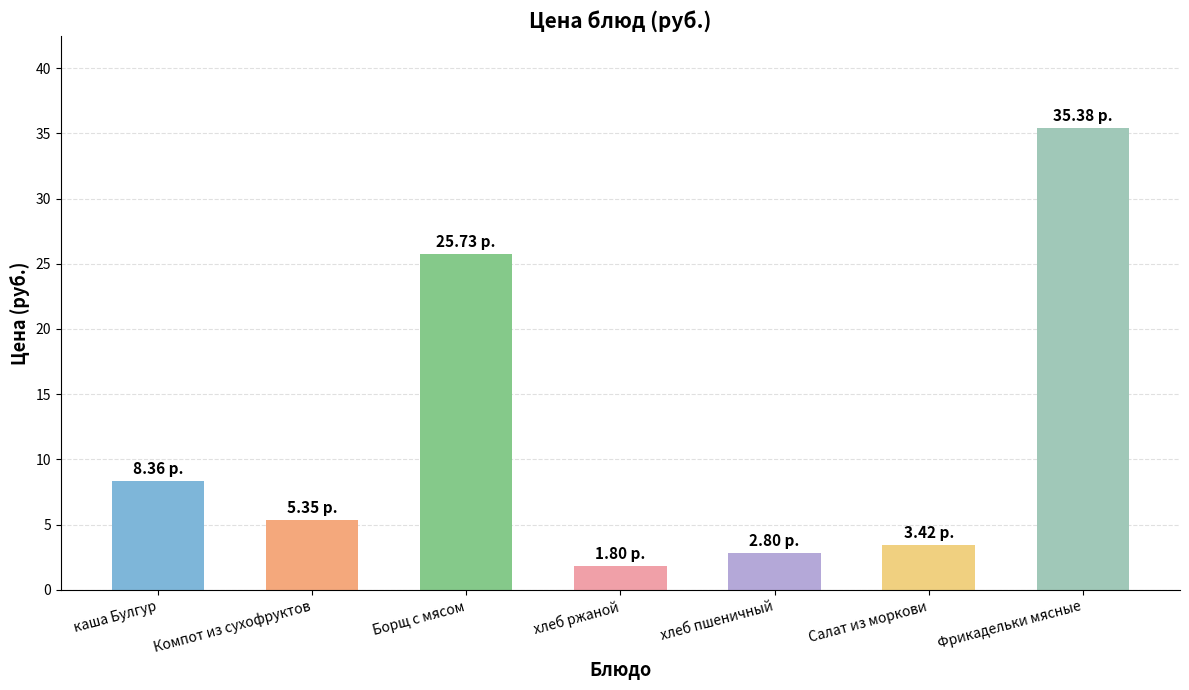

What is the label of the 1st bar from the left?

каша Булгур